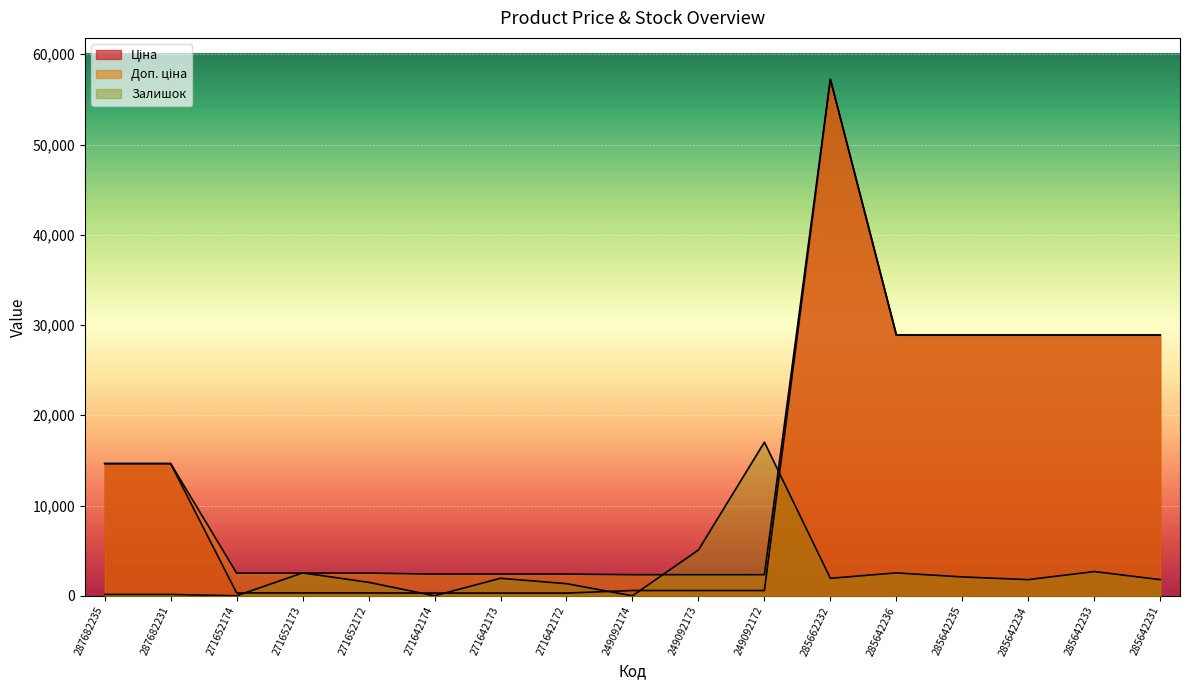

What position from the left is 285642235?

14